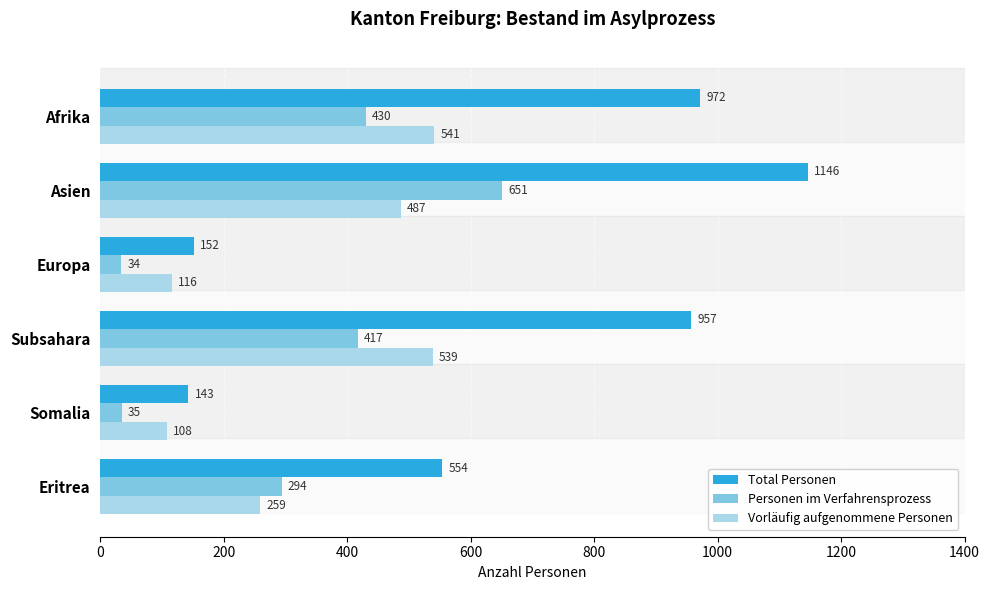

Which series has the largest total across all categories?

Total Personen